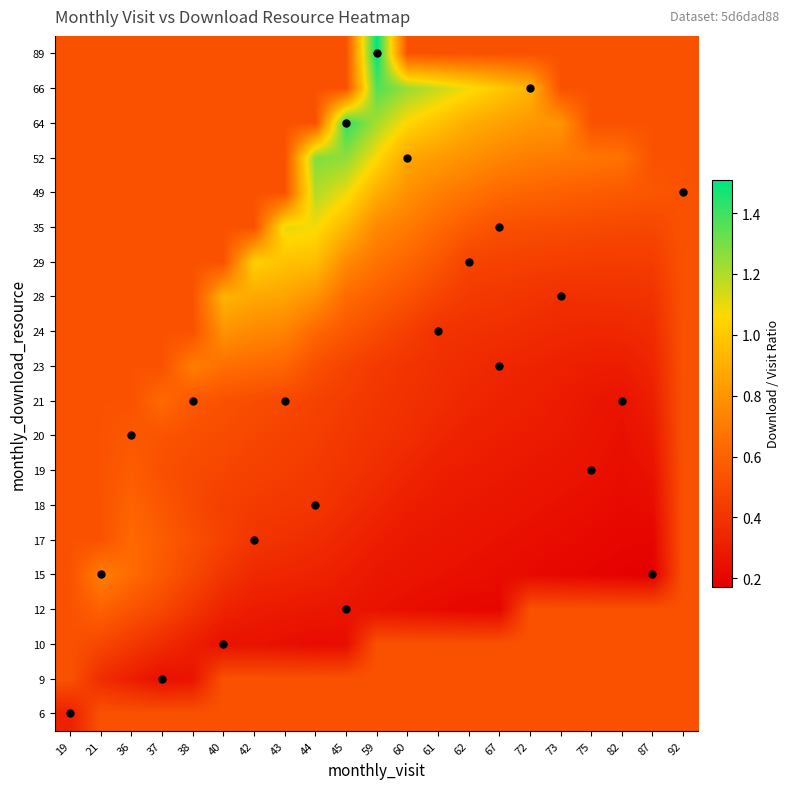

Which label corresponds to the largest value in the chart?

59